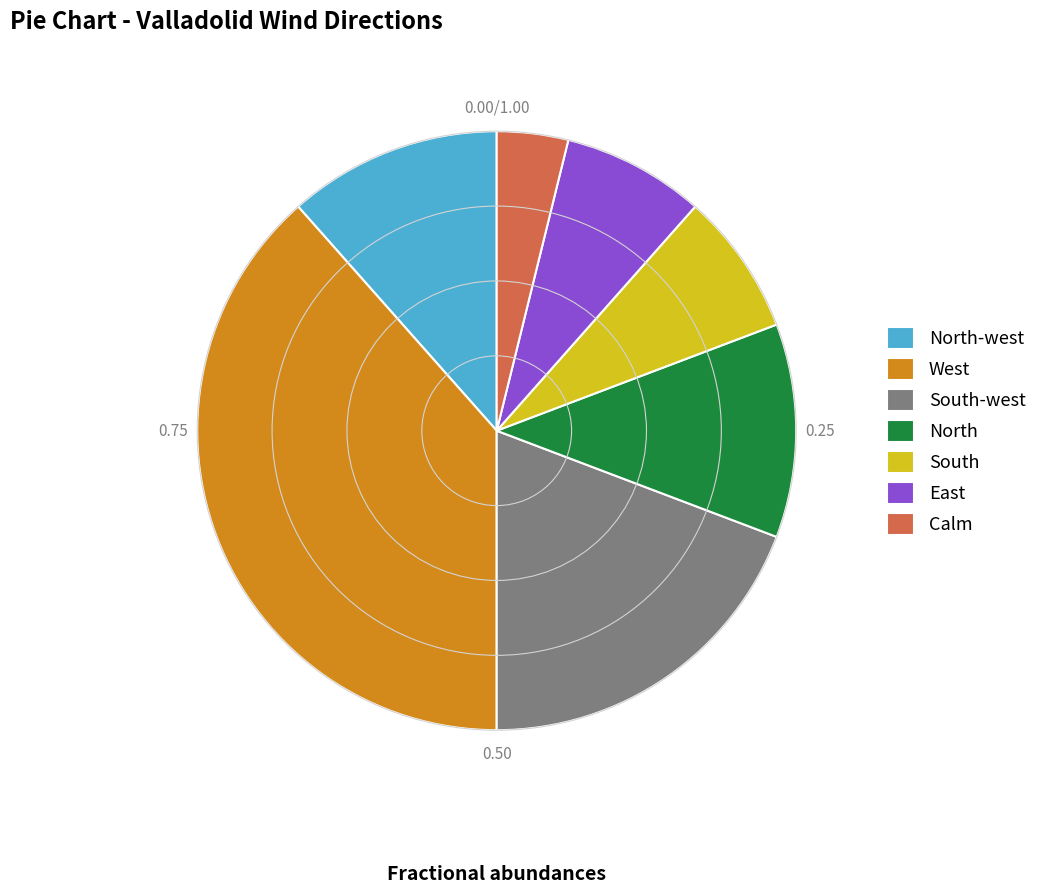

Approximately how many times larger is the value at North-west compared to East?

1.5